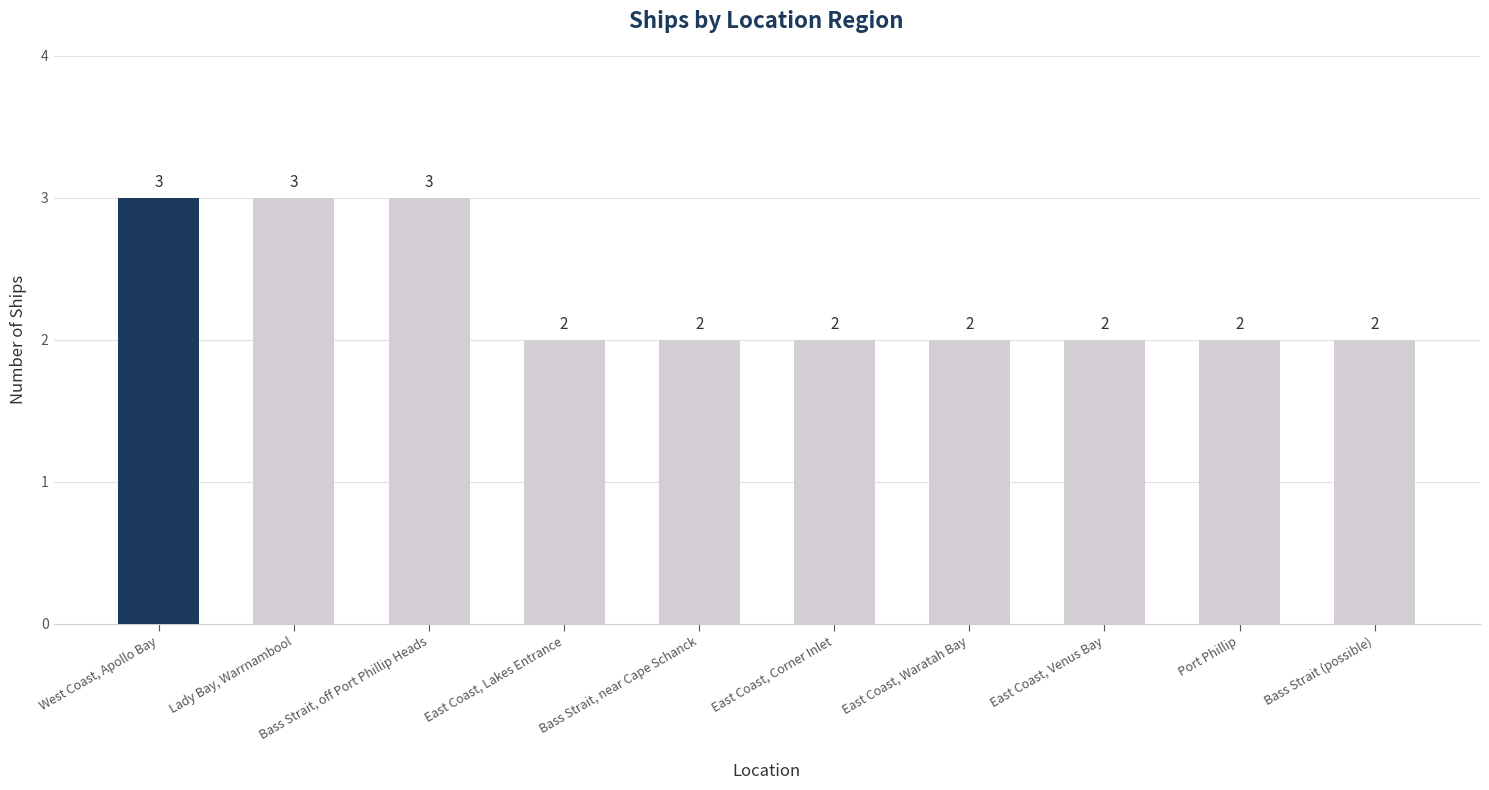

True or false: the data shows 4 at Bass Strait, near Cape Schanck.

False